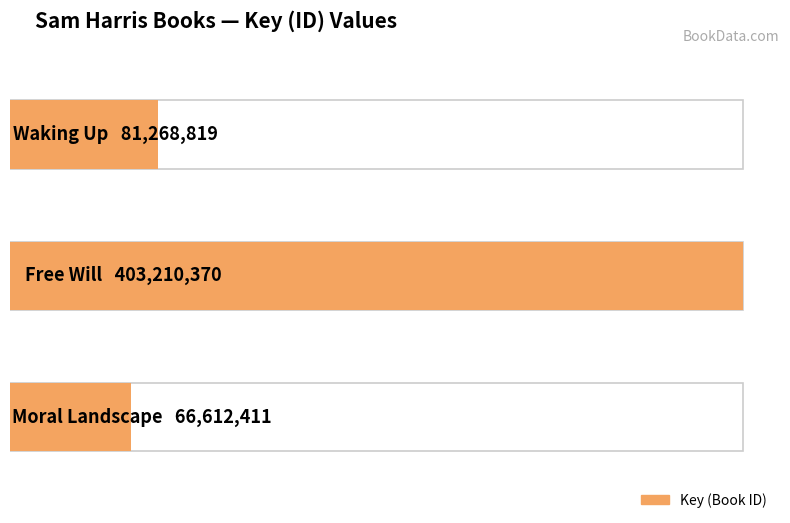

What is the average value?

183697200